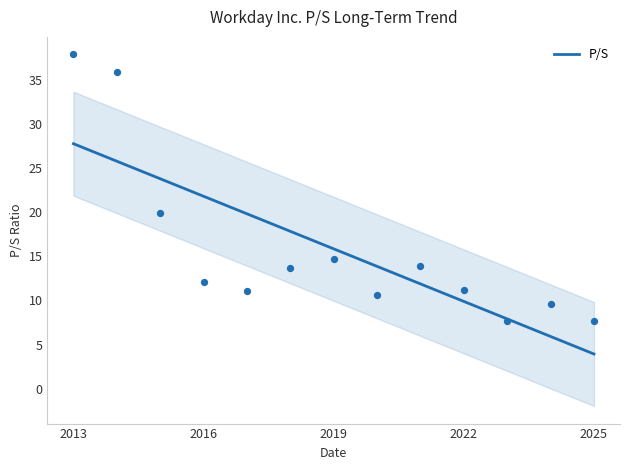

Between 8 and 2013, which is larger?

2013